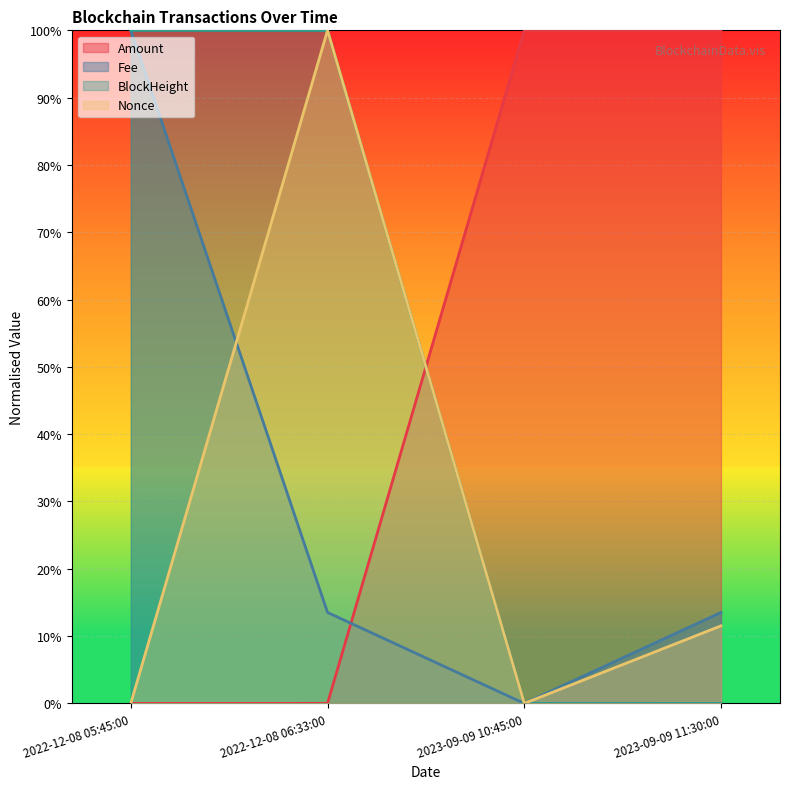

At which label is Fee closest to 0?

2023-09-09 10:45:00